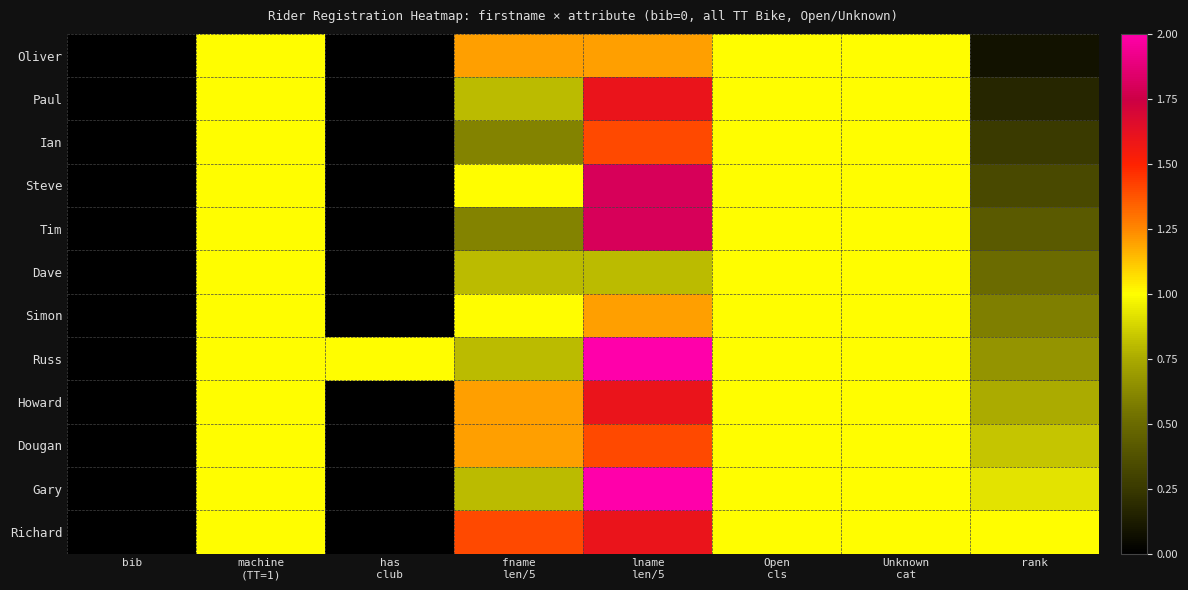

Reading left to right, transcribe all the data shown in this chart.

Oliver: bib=0.0	machine
(TT=1)=1.0	has
club=0.0	fname
len/5=1.2	lname
len/5=1.2	Open
cls=1.0	Unknown
cat=1.0	rank=0.1
Paul: bib=0.0	machine
(TT=1)=1.0	has
club=0.0	fname
len/5=0.8	lname
len/5=1.6	Open
cls=1.0	Unknown
cat=1.0	rank=0.2
Ian: bib=0.0	machine
(TT=1)=1.0	has
club=0.0	fname
len/5=0.6	lname
len/5=1.4	Open
cls=1.0	Unknown
cat=1.0	rank=0.2
Steve: bib=0.0	machine
(TT=1)=1.0	has
club=0.0	fname
len/5=1.0	lname
len/5=1.8	Open
cls=1.0	Unknown
cat=1.0	rank=0.3
Tim: bib=0.0	machine
(TT=1)=1.0	has
club=0.0	fname
len/5=0.6	lname
len/5=1.8	Open
cls=1.0	Unknown
cat=1.0	rank=0.4
Dave: bib=0.0	machine
(TT=1)=1.0	has
club=0.0	fname
len/5=0.8	lname
len/5=0.8	Open
cls=1.0	Unknown
cat=1.0	rank=0.5
Simon: bib=0.0	machine
(TT=1)=1.0	has
club=0.0	fname
len/5=1.0	lname
len/5=1.2	Open
cls=1.0	Unknown
cat=1.0	rank=0.6
Russ: bib=0.0	machine
(TT=1)=1.0	has
club=1.0	fname
len/5=0.8	lname
len/5=2.0	Open
cls=1.0	Unknown
cat=1.0	rank=0.7
Howard: bib=0.0	machine
(TT=1)=1.0	has
club=0.0	fname
len/5=1.2	lname
len/5=1.6	Open
cls=1.0	Unknown
cat=1.0	rank=0.8
Dougan: bib=0.0	machine
(TT=1)=1.0	has
club=0.0	fname
len/5=1.2	lname
len/5=1.4	Open
cls=1.0	Unknown
cat=1.0	rank=0.8
Gary: bib=0.0	machine
(TT=1)=1.0	has
club=0.0	fname
len/5=0.8	lname
len/5=2.6	Open
cls=1.0	Unknown
cat=1.0	rank=0.9
Richard: bib=0.0	machine
(TT=1)=1.0	has
club=0.0	fname
len/5=1.4	lname
len/5=1.6	Open
cls=1.0	Unknown
cat=1.0	rank=1.0